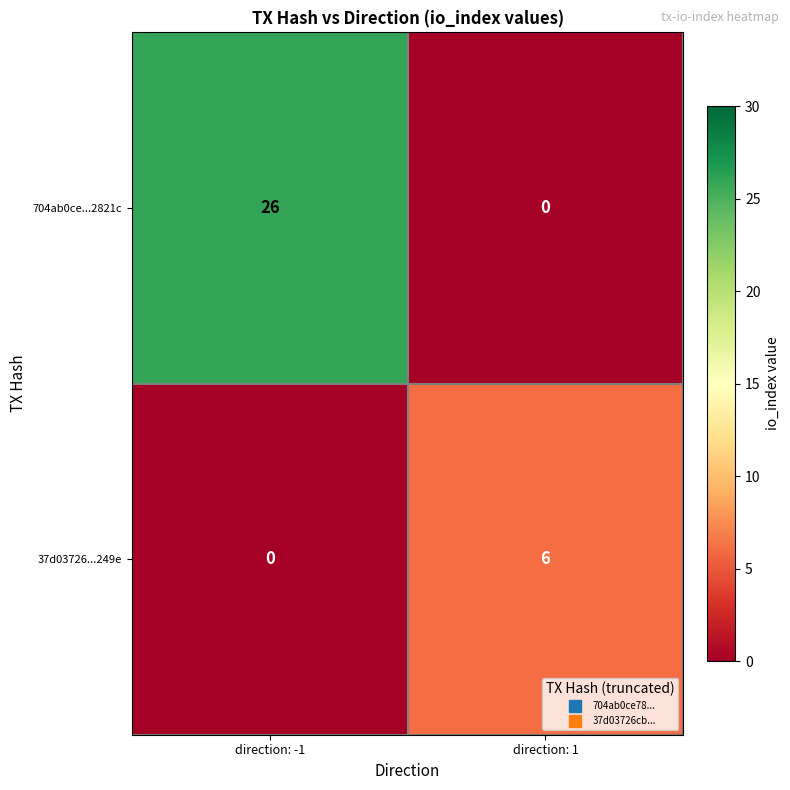

What is the greatest value displayed?

26